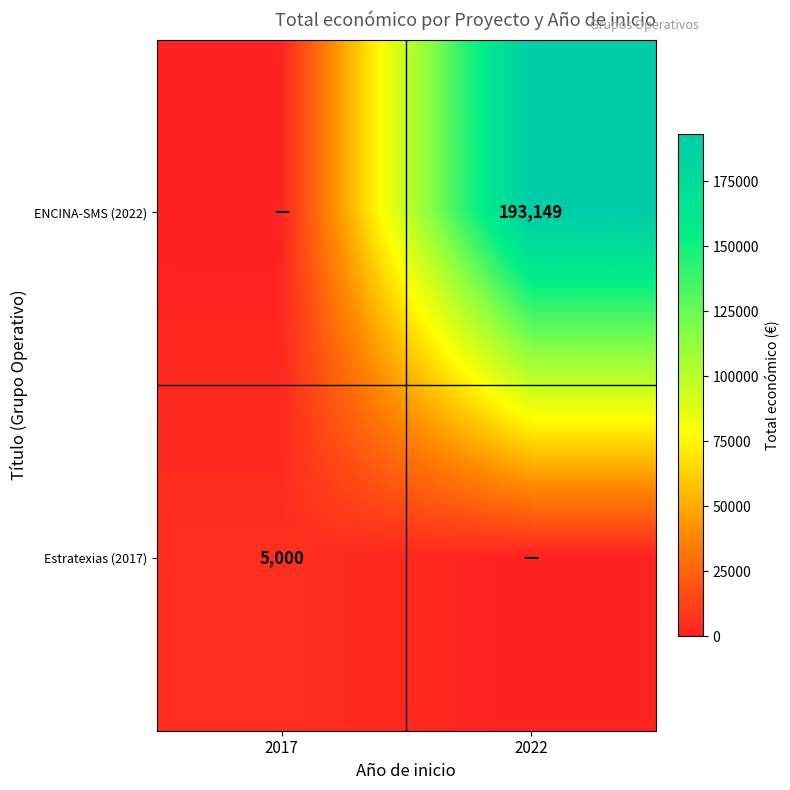

What is the total value across all series at 2017?

5000